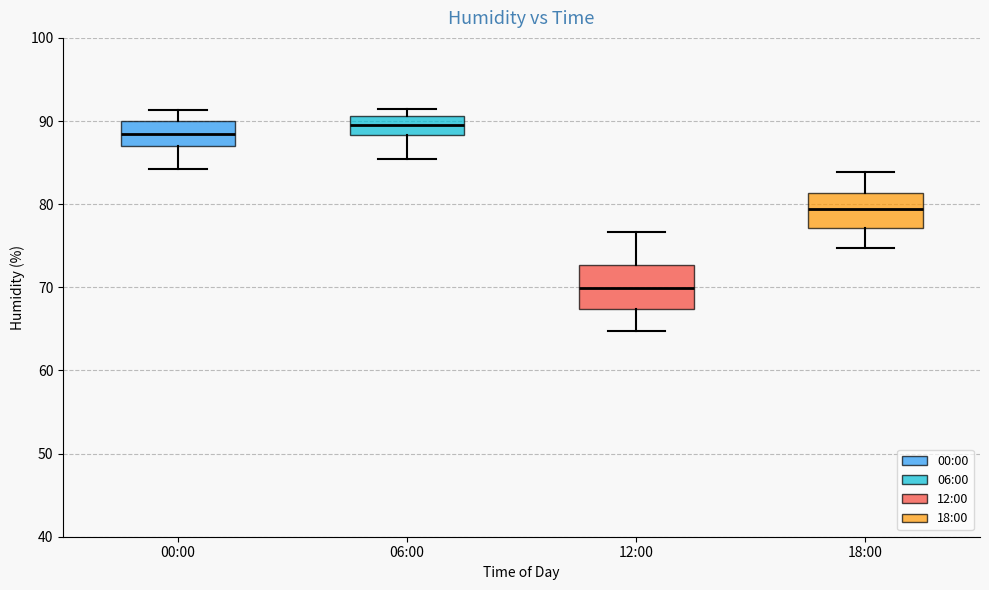

Reading left to right, read every box against the y-axis: the position of its median line, the range the box covers, and the ends of its whiskers. The values are not printed on the chart, so give them approximately, as read against the axis.

00:00: median 88, box 87 to 90, whiskers 84 to 91
06:00: median 90, box 88 to 91, whiskers 85 to 92
12:00: median 70, box 67 to 73, whiskers 65 to 77
18:00: median 79, box 77 to 81, whiskers 75 to 84